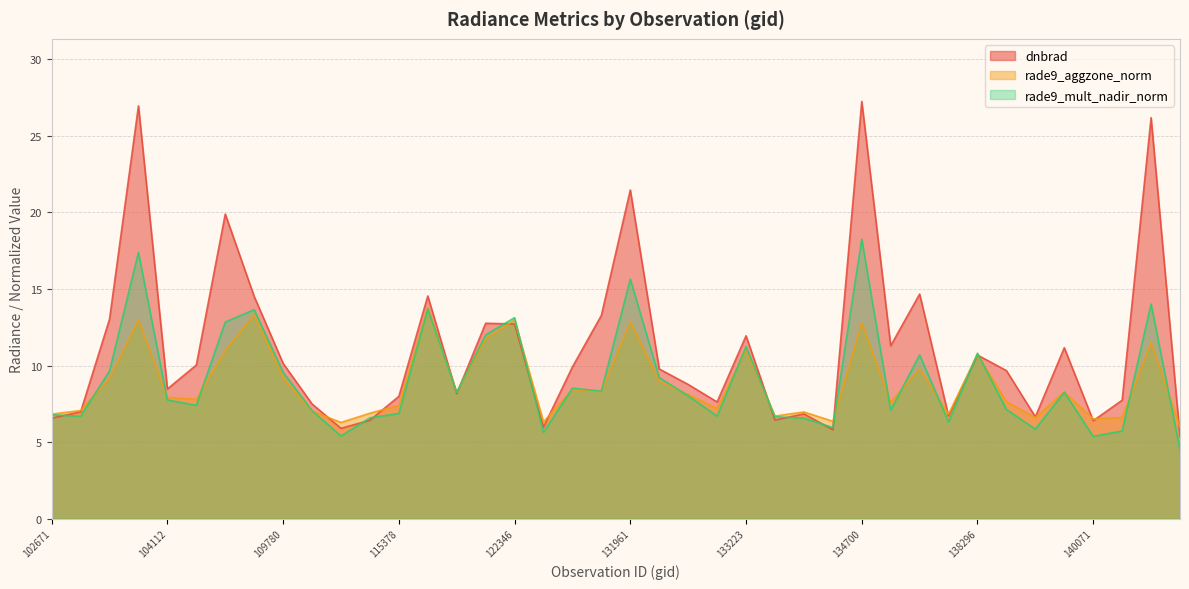

Which has a higher value, 121308 or 104236?

104236